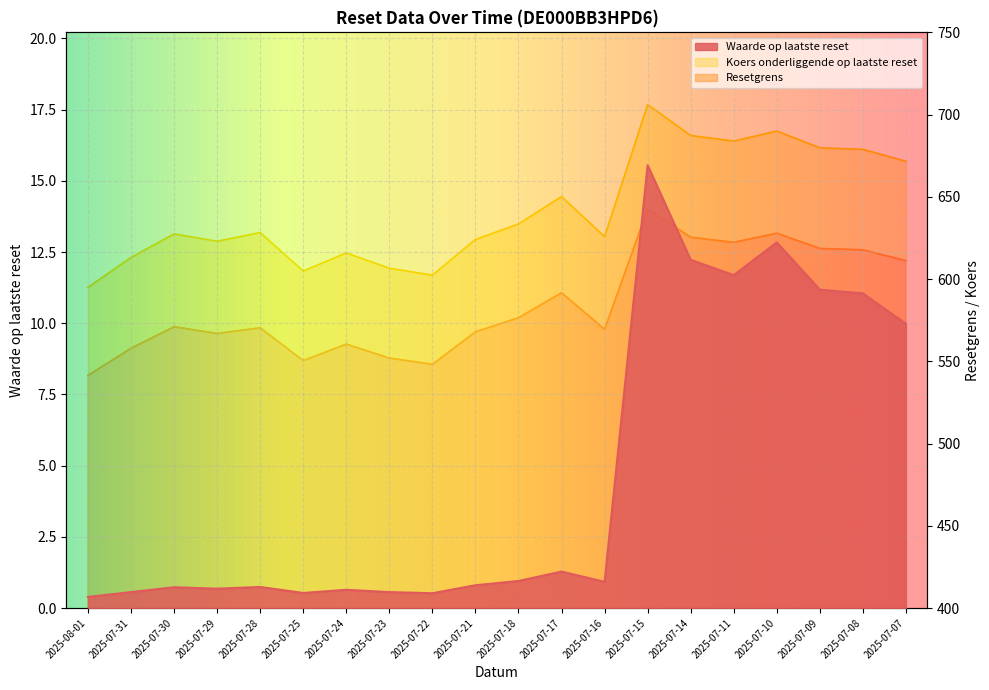

Which category has the lowest value across all series?

2025-08-01